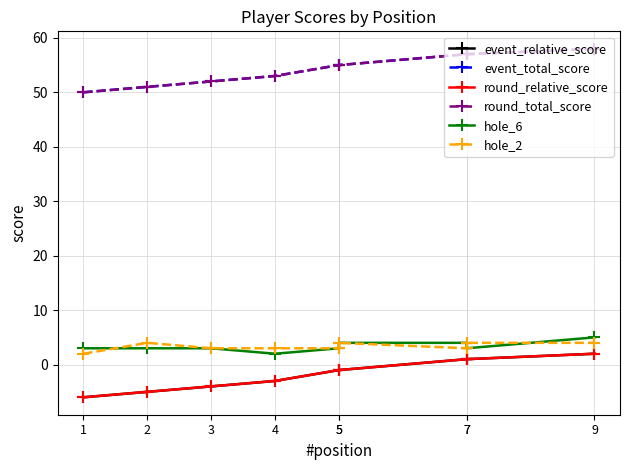

What is the value of the hole_2 point at the 4th from the left?

3